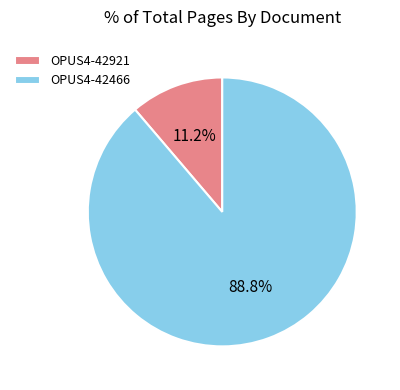

Is it true that OPUS4-42921 is 17% of the pie?

False